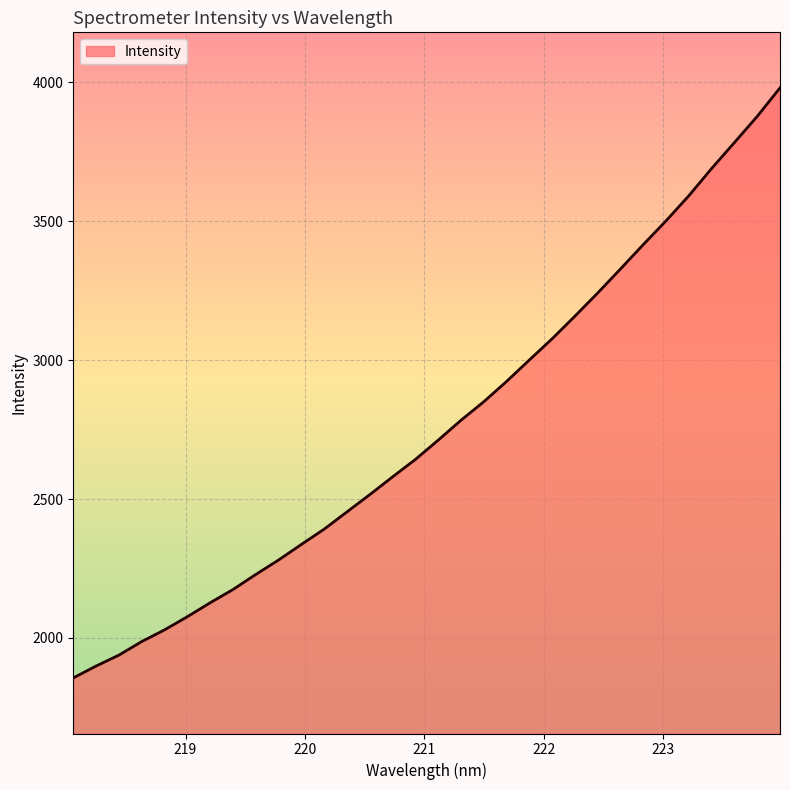

What is the smallest value displayed?

1855.9